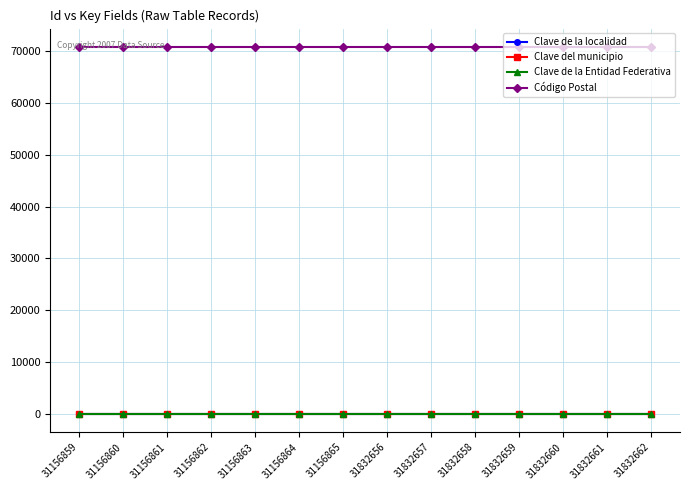

Does the chart have visible grid lines?

Yes